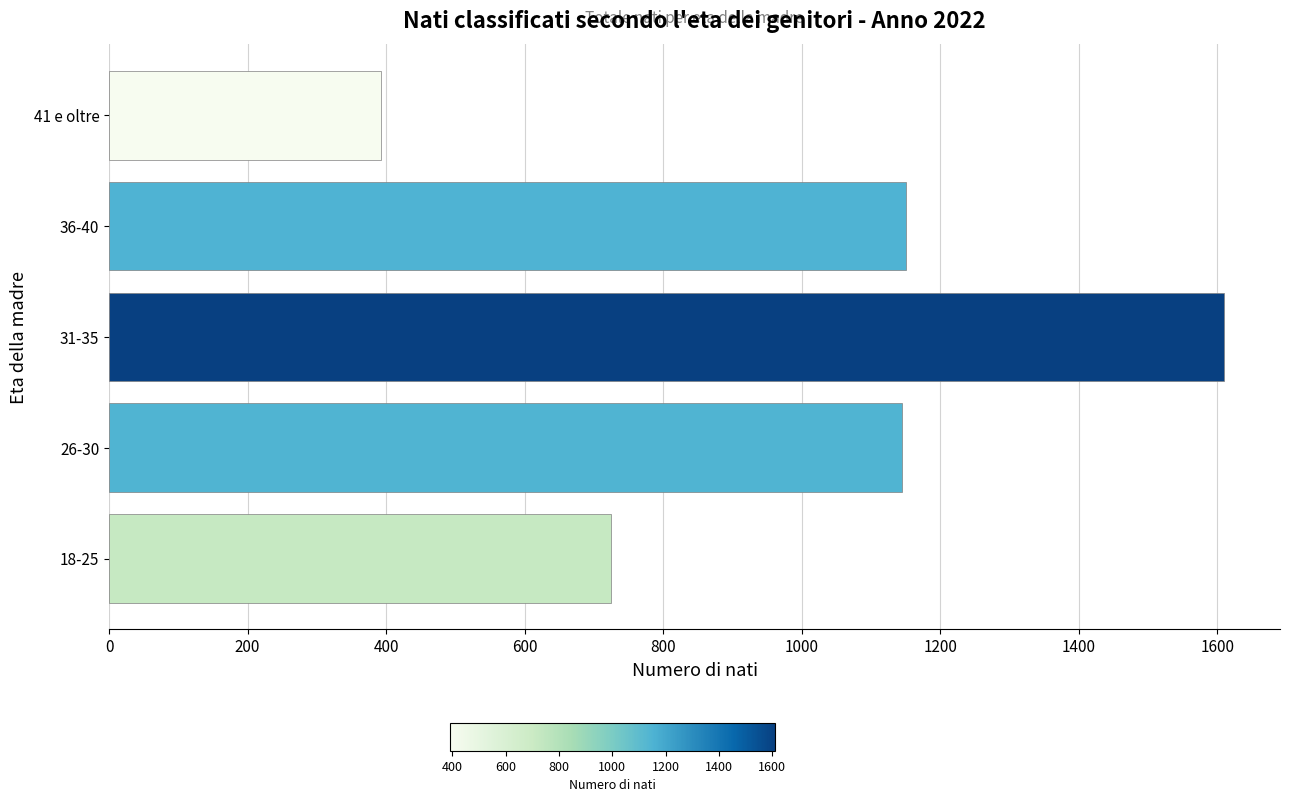

Which has a higher value, 36-40 or 18-25?

36-40